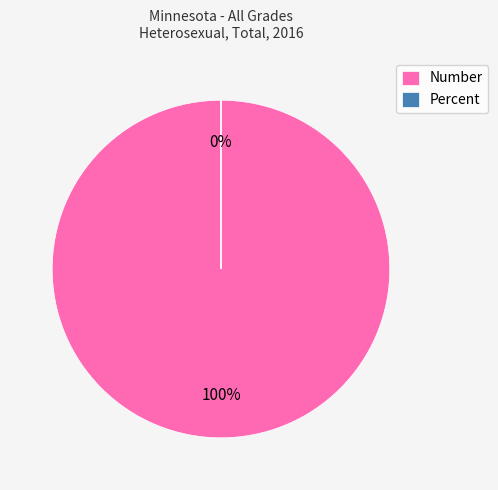

Is it true that Percent is 0% of the pie?

True